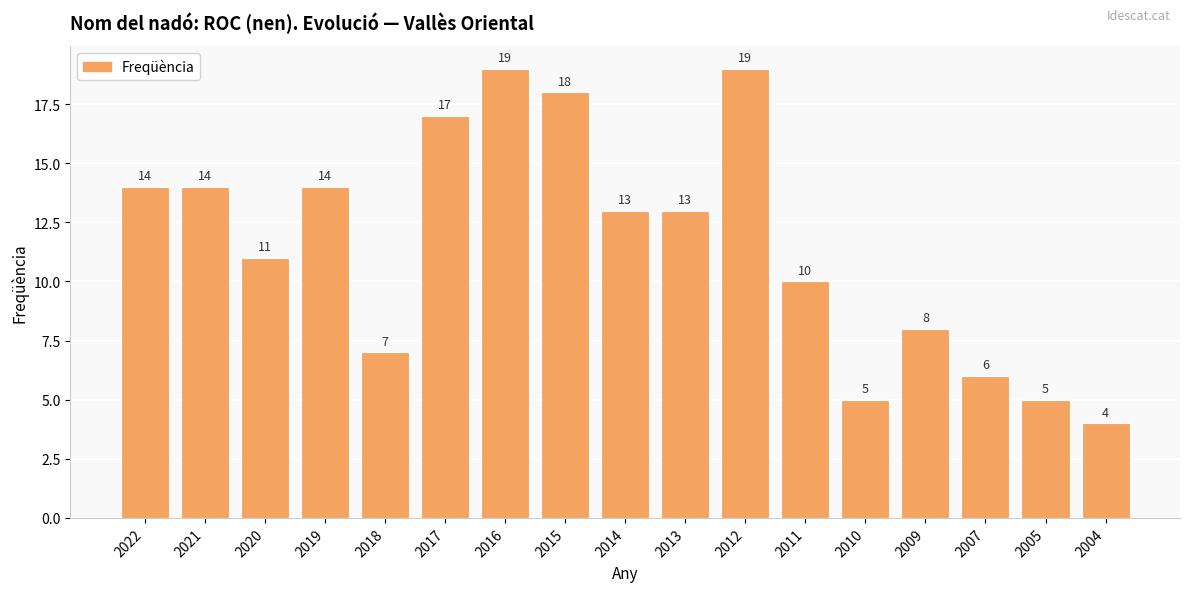

Approximately how many times larger is the value at 2011 compared to 2014?

0.8